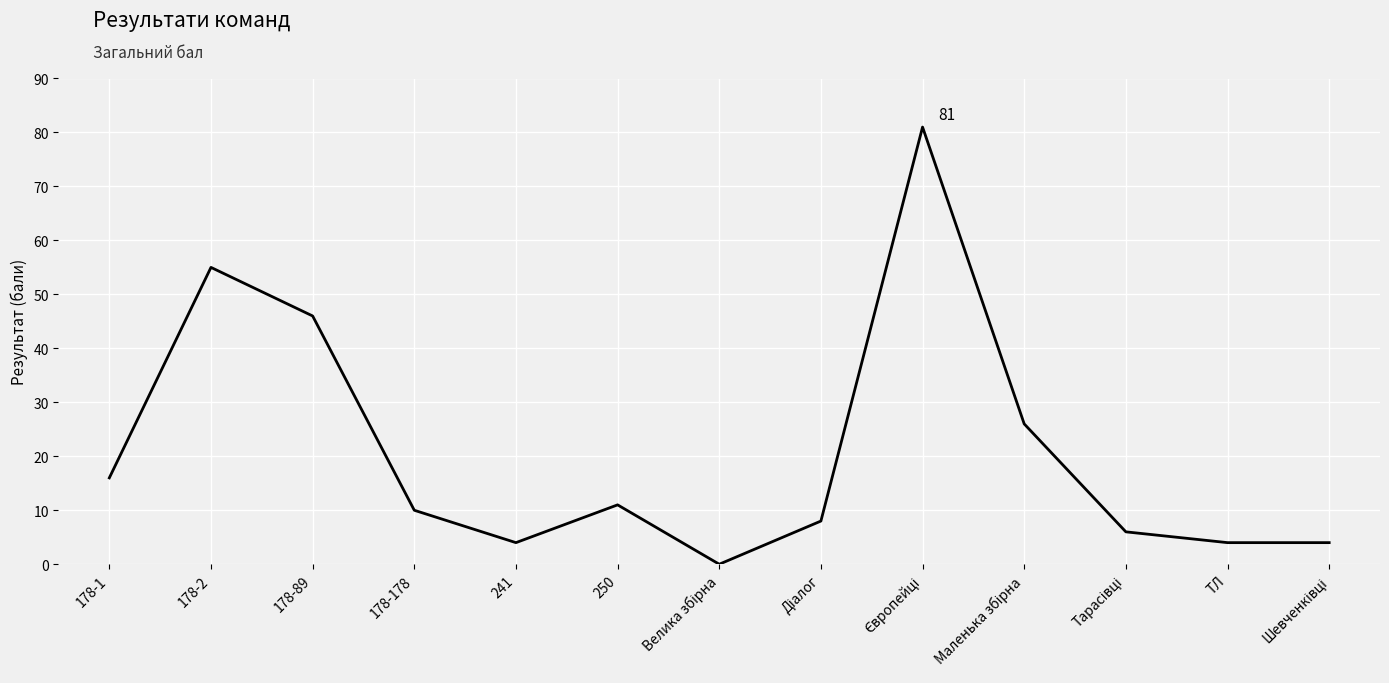

Where is the data nearest to the value 40?

178-89